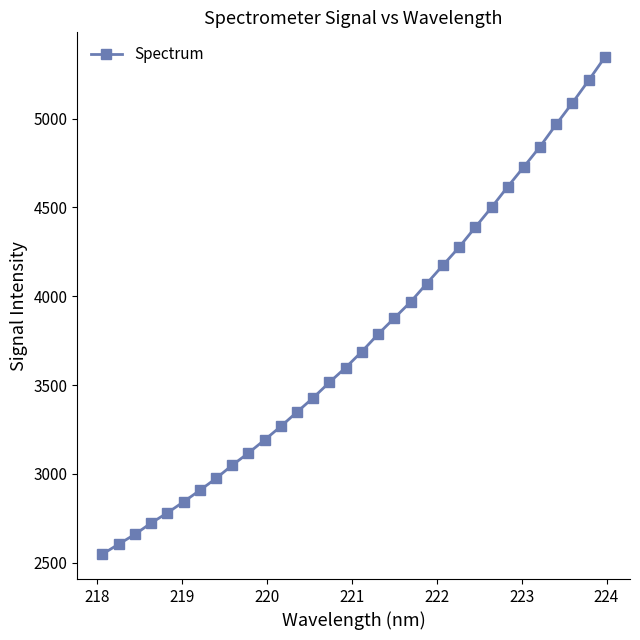

What is the difference between the second highest and minimum values?

2666.6